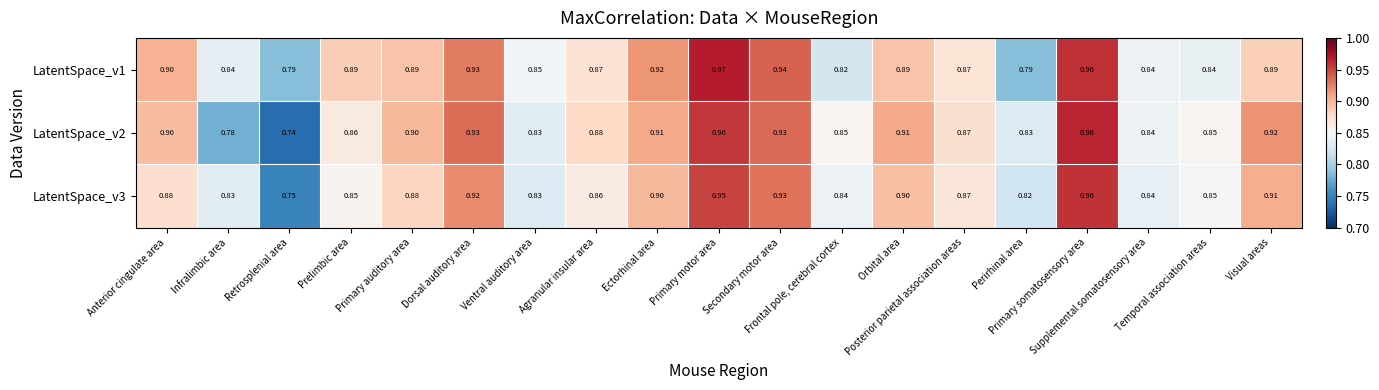

Which series changed the most between Dorsal auditory area and Primary somatosensory area?

LatentSpace_v3